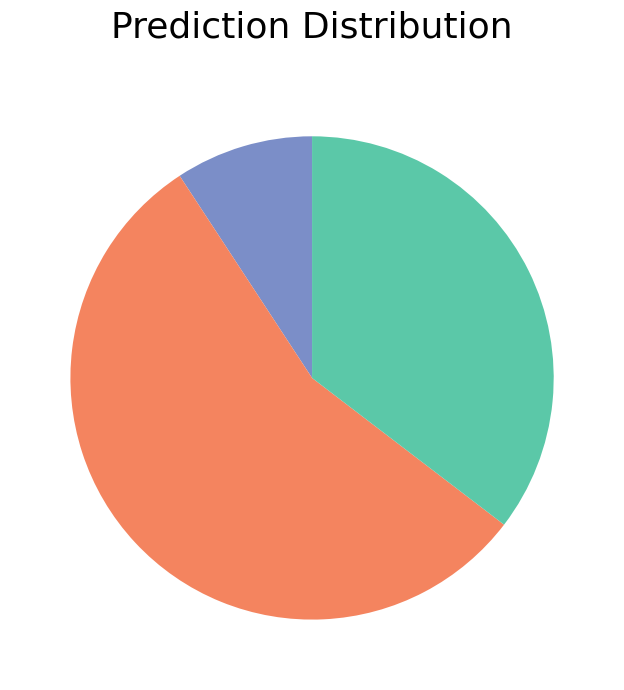

Does any single category account for the majority?

Yes